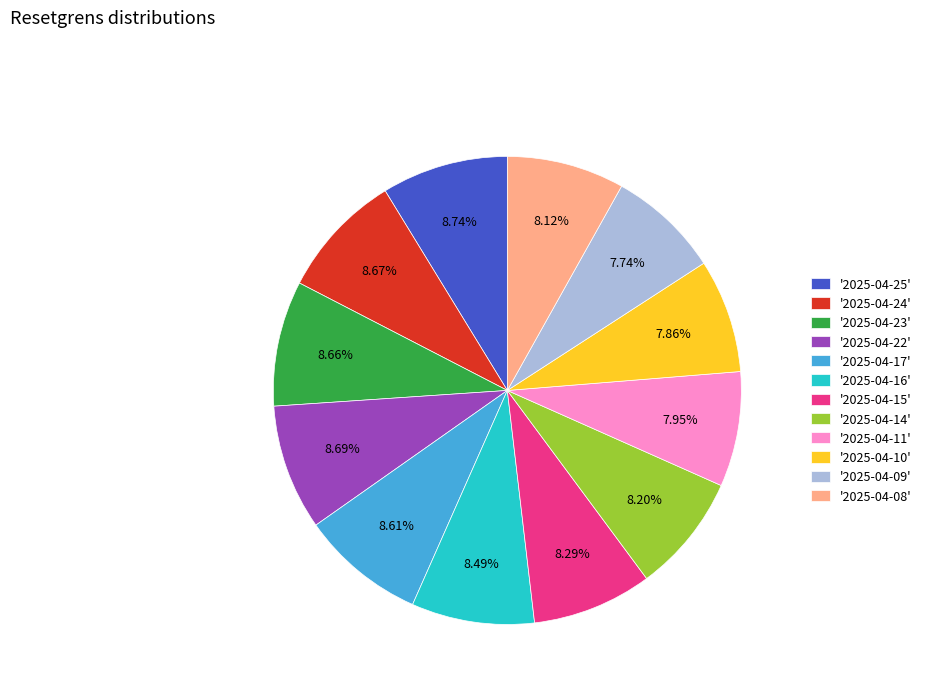

Does '2025-04-08' account for over 50% of the chart?

No